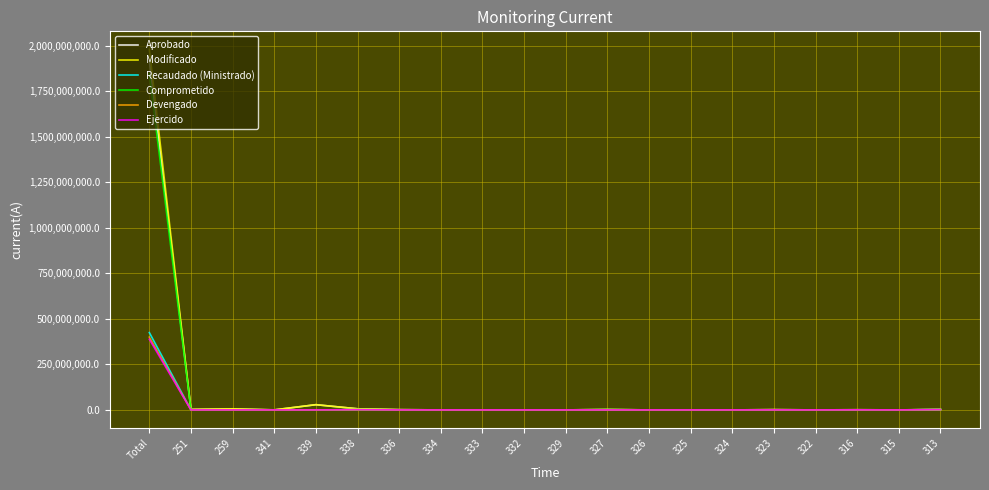

At which label does Comprometido reach its peak?

Total